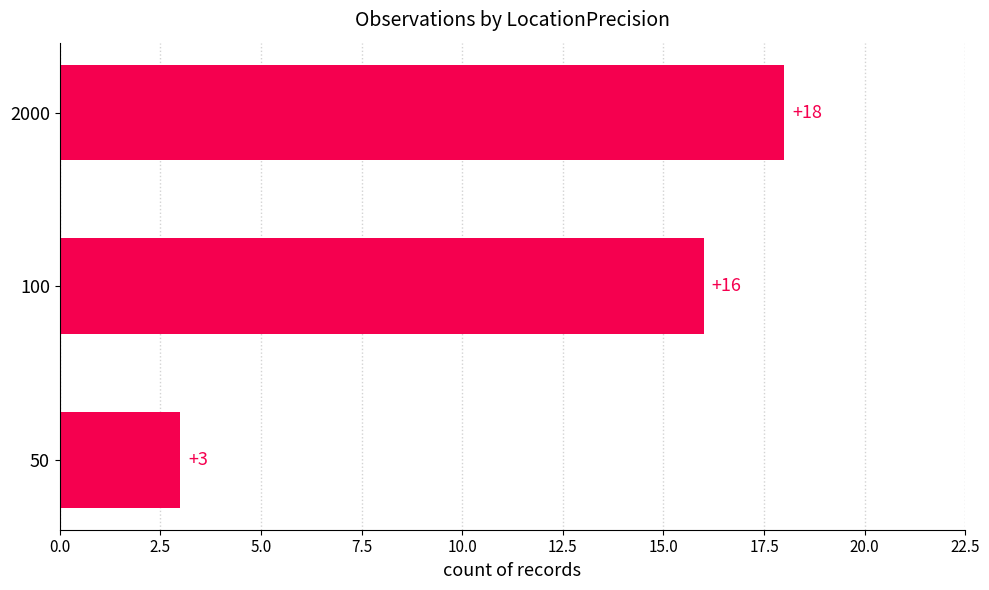

What is the average value?

12